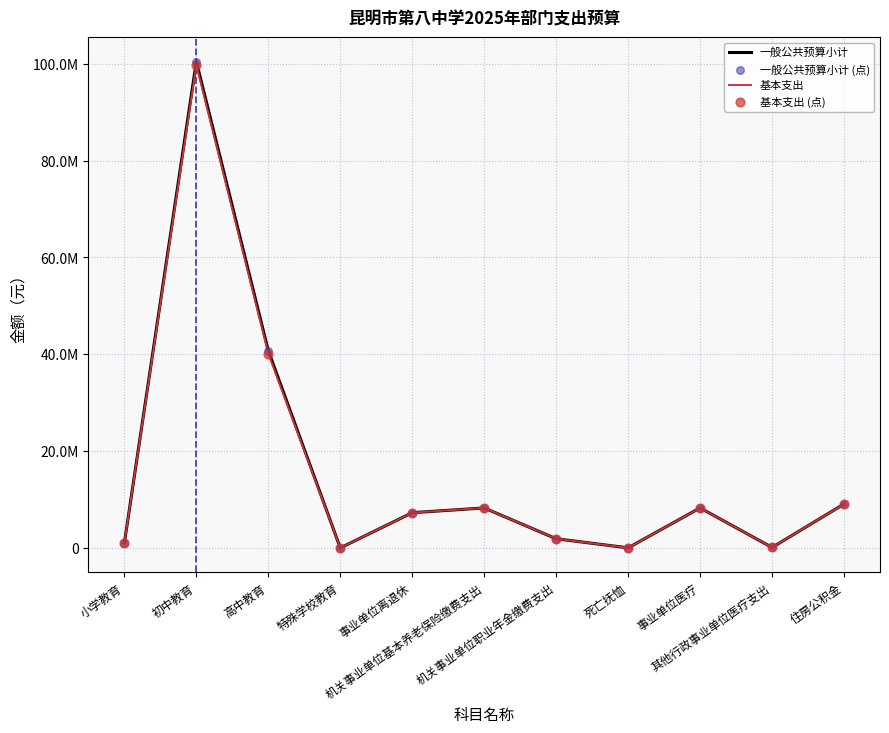

What is the total value across all series at 高中教育?

161748372